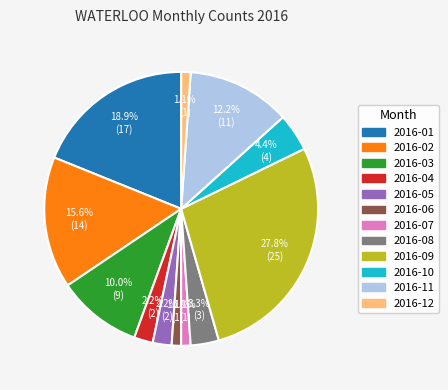

What is the largest slice in the pie chart?

2016-09